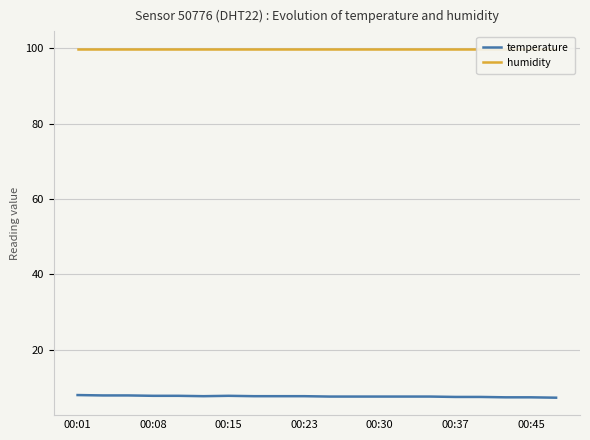

True or false: humidity and temperature cross at least once.

False